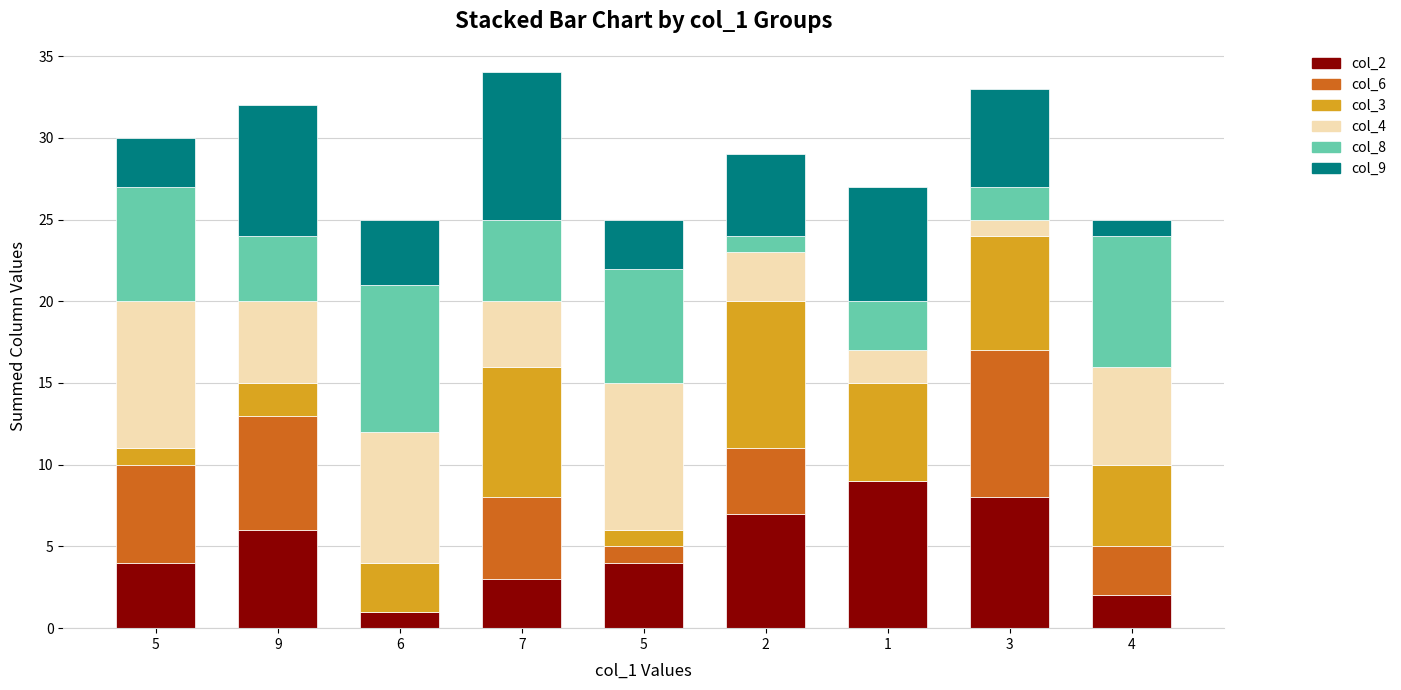

The col_8 series shows 2 at 2. True or false?

False